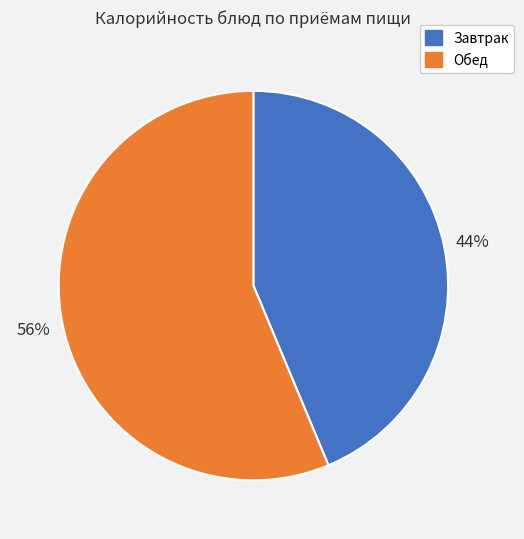

To the nearest percent, what is the average slice percentage?

50%